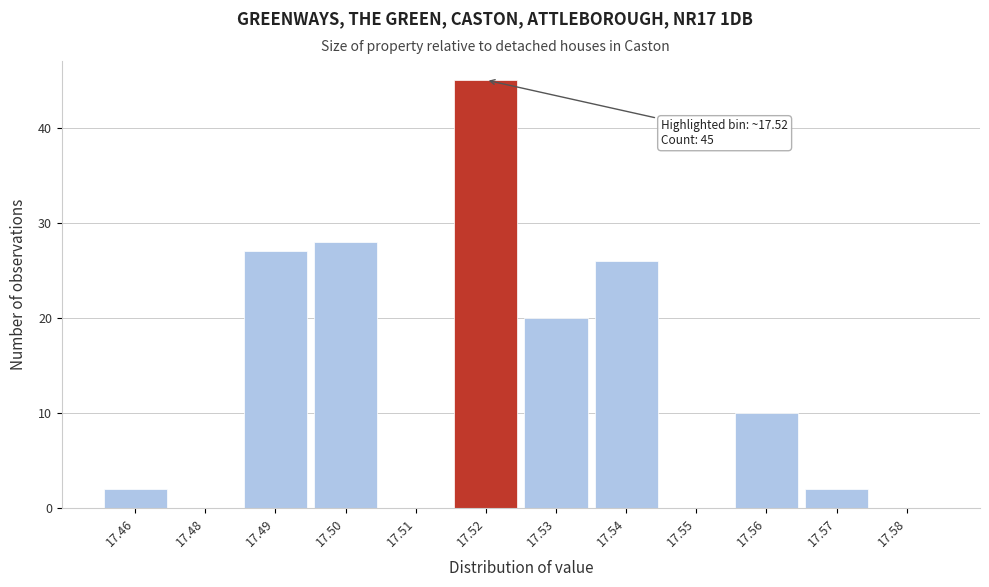

Reading left to right, list all the values displayed in this chart.

17.46=2	17.48=0	17.49=27	17.50=28	17.51=0	17.52=45	17.53=20	17.54=26	17.55=0	17.56=10	17.57=2	17.58=0